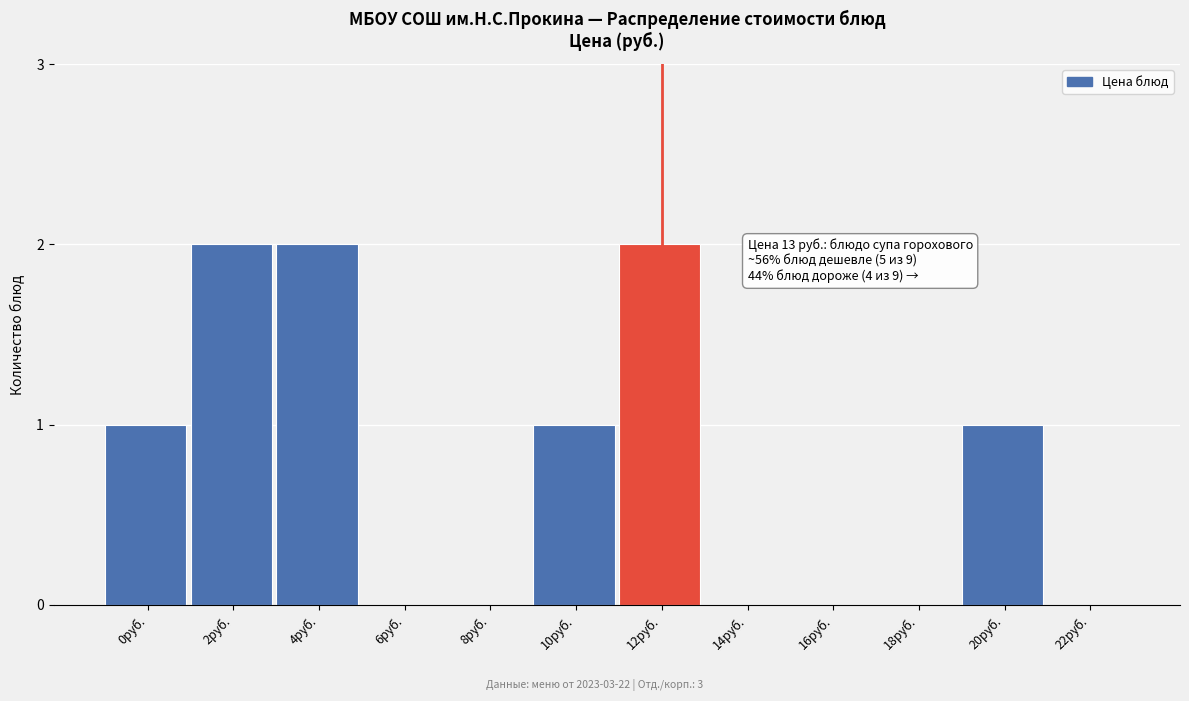

Reading left to right, list all the values displayed in this chart.

0руб.=1	2руб.=2	4руб.=2	6руб.=0	8руб.=0	10руб.=1	12руб.=2	14руб.=0	16руб.=0	18руб.=0	20руб.=1	22руб.=0